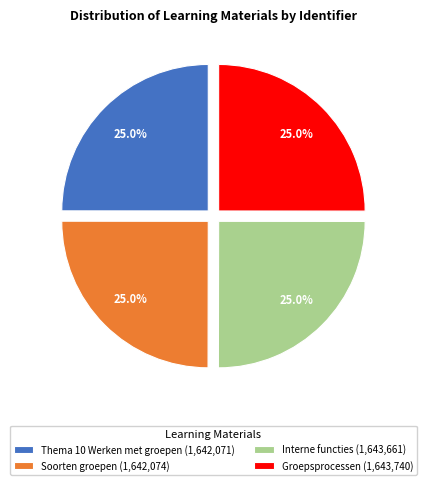

Is there any slice that represents more than half of the pie?

No